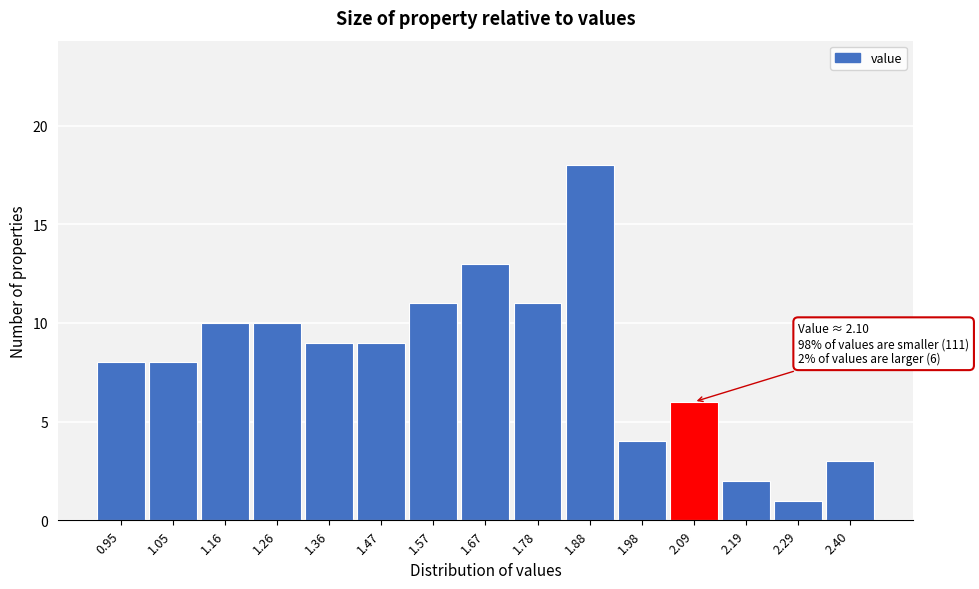

Reading left to right, extract all data points from this chart.

8	8	10	10	9	9	11	13	11	18	4	6	2	1	3